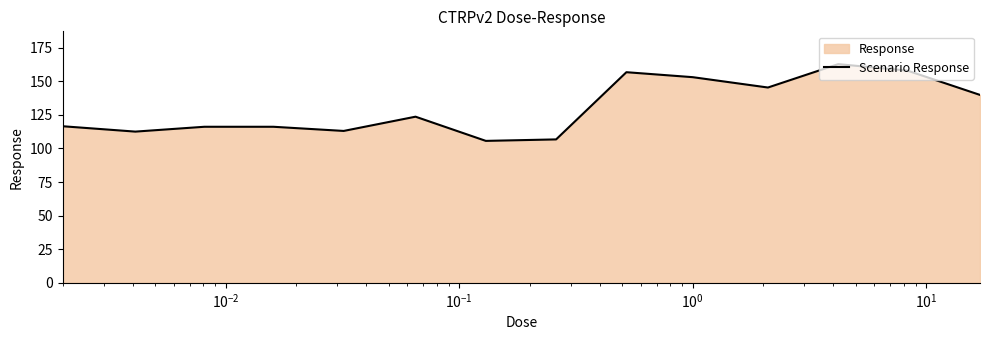

What is the difference between the maximum and minimum values?

57.1